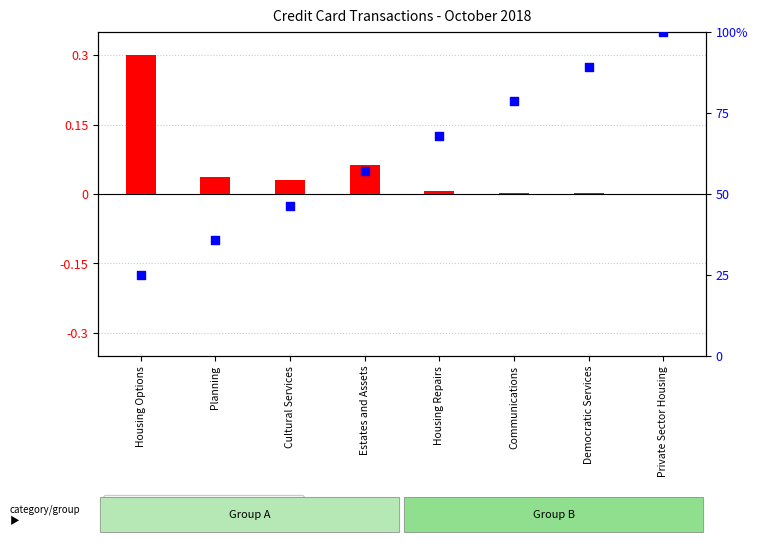

Which series contains the highest Y value?

percentile rank within the sample